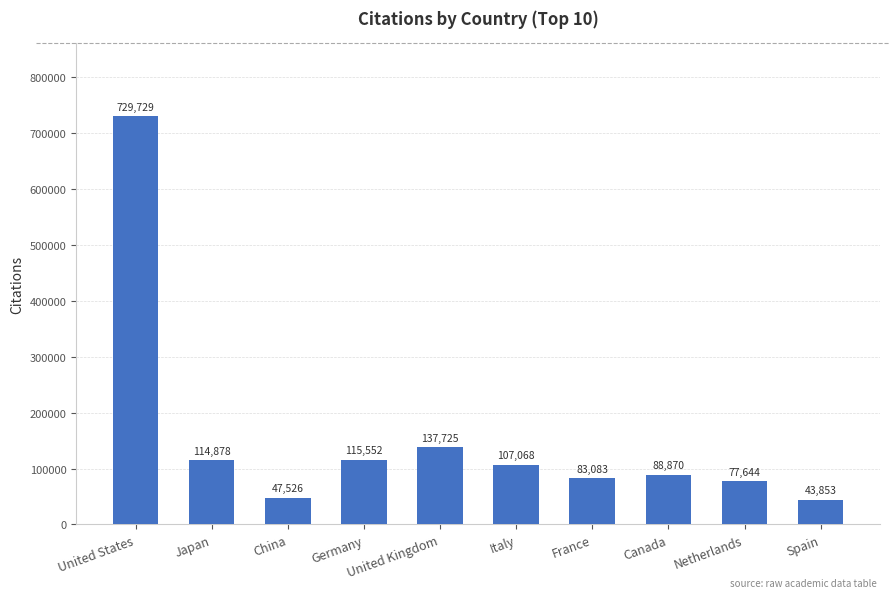

True or false: the data shows 41566 at Japan.

False